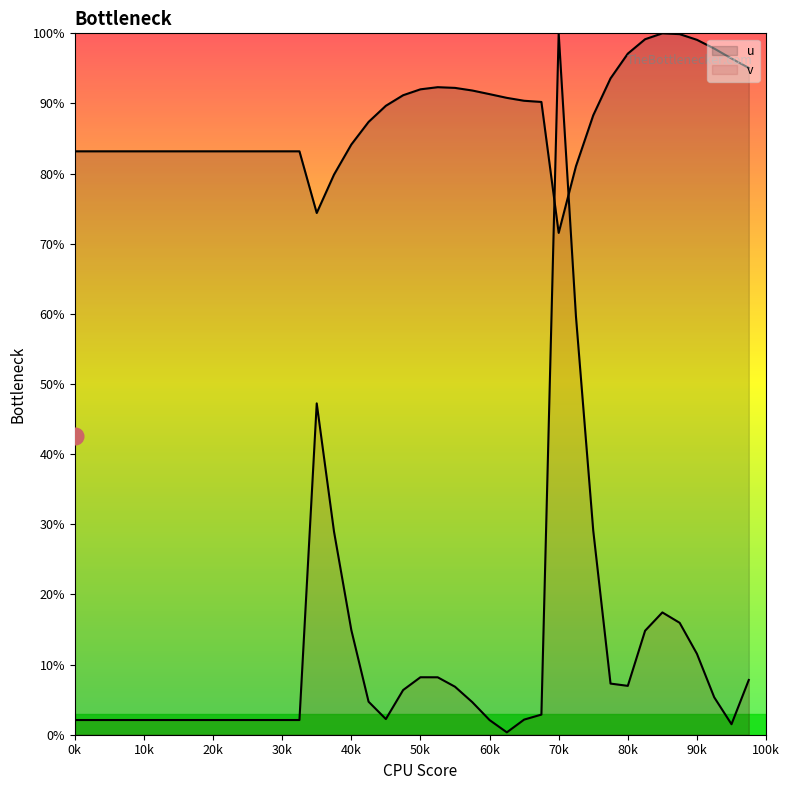

What is the sum of all values?

3521.3